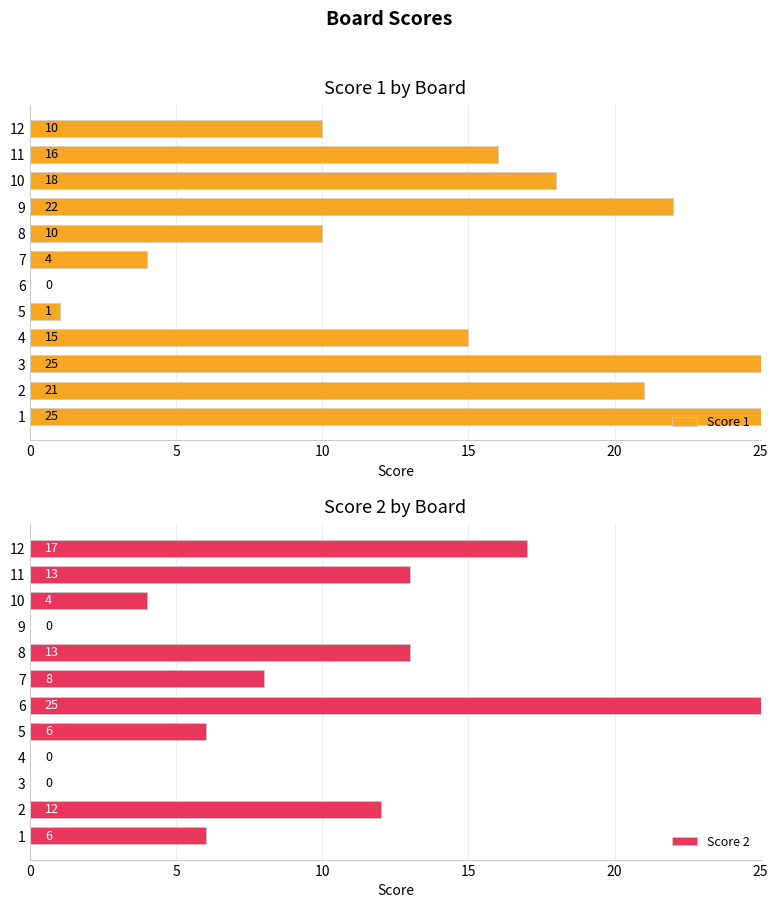

The Score 2 series shows -8 at 10. True or false?

False